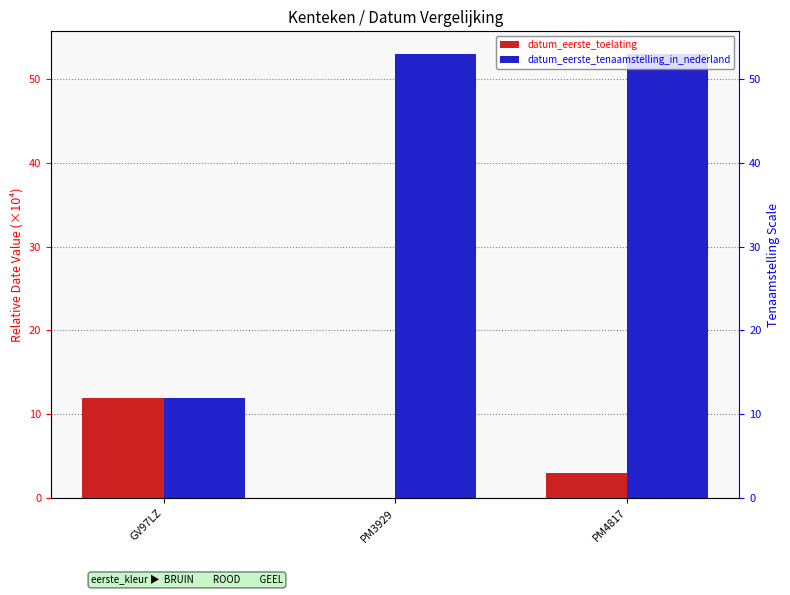

Reading left to right, extract all data points from this chart.

datum_eerste_toelating: GV97LZ=11.9	PM3929=0.0	PM4817=3.0
datum_eerste_tenaamstelling_in_nederland: GV97LZ=11.9	PM3929=53.0	PM4817=53.0